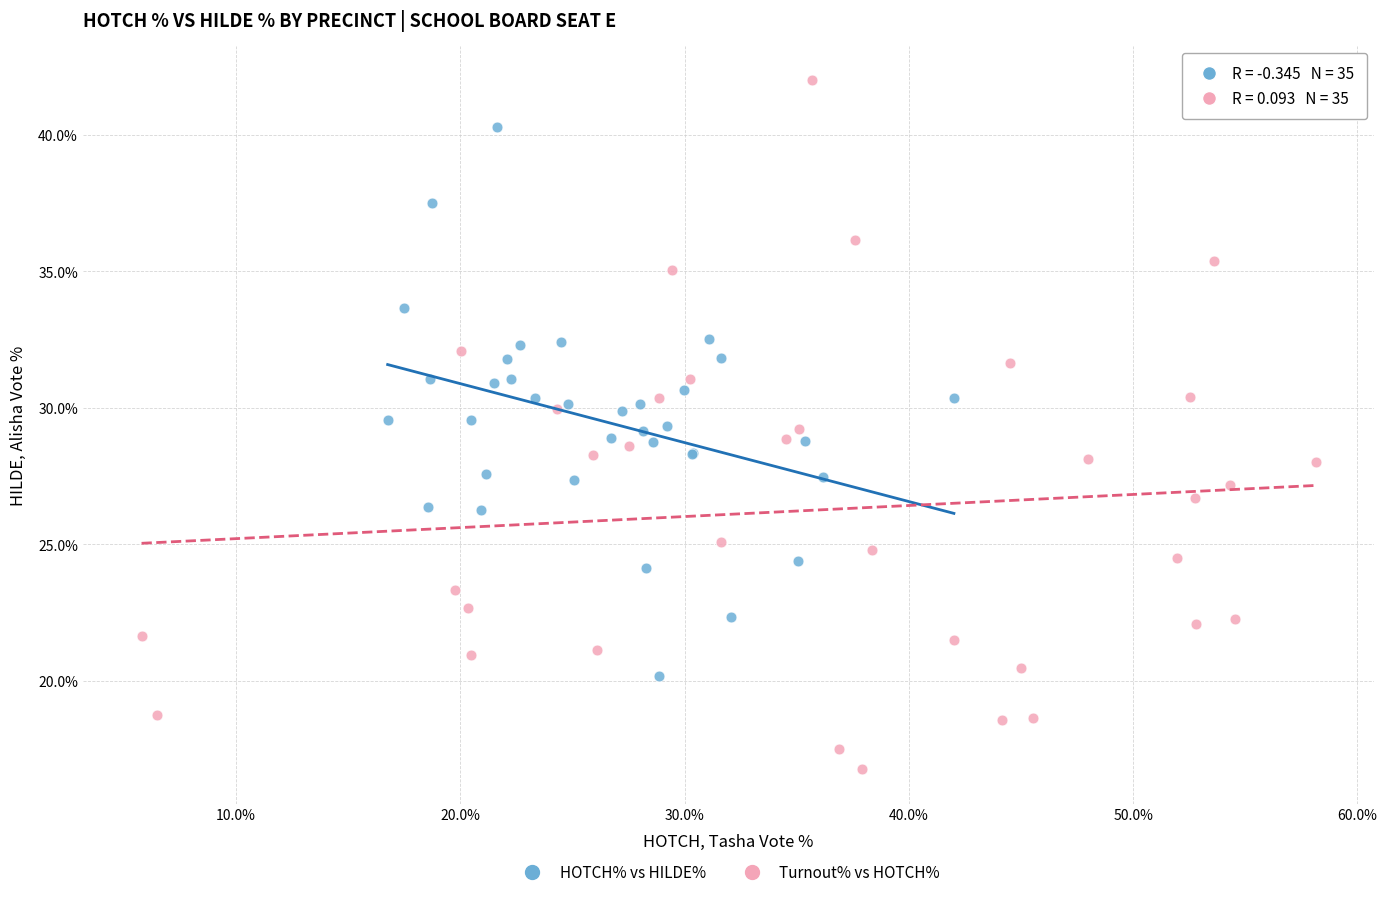

Which series contains the highest Y value?

Turnout% vs HOTCH%